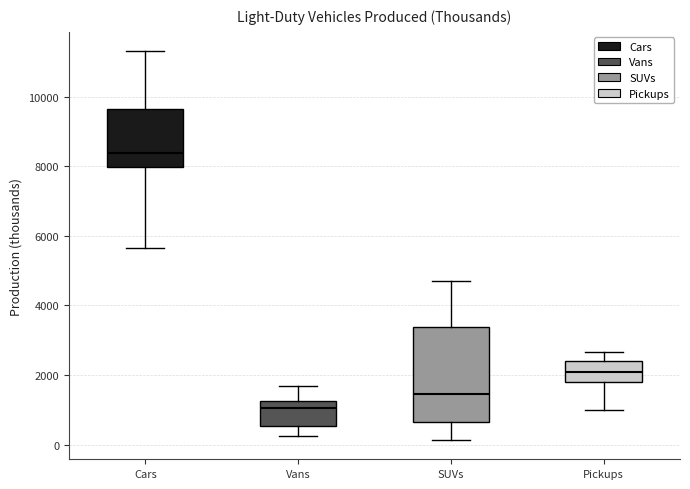

Reading left to right, transcribe this box plot: for each box, give where its median line is, the range the box spans, and where its two whiskers end, as read against the y-axis. The values are not printed on the chart, so give them approximately, as read against the axis.

Cars: median 8400, box 8000 to 9600, whiskers 5600 to 11400
Vans: median 1000, box 600 to 1200, whiskers 200 to 1600
SUVs: median 1400, box 600 to 3400, whiskers 200 to 4800
Pickups: median 2000, box 1800 to 2400, whiskers 1000 to 2600